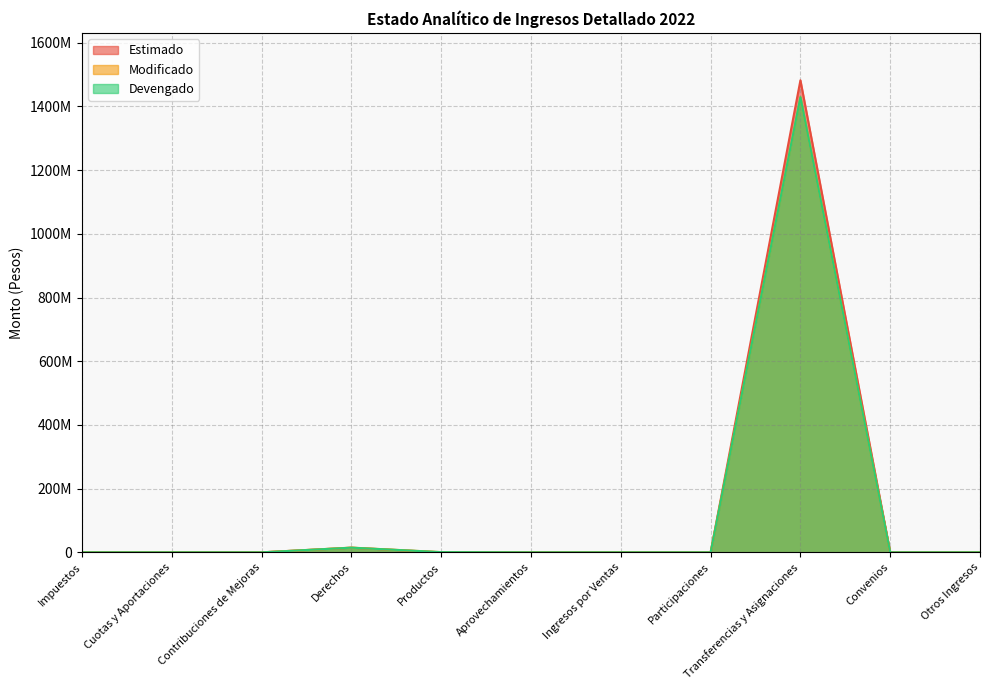

At which category is the sum across all series the highest?

Transferencias y Asignaciones